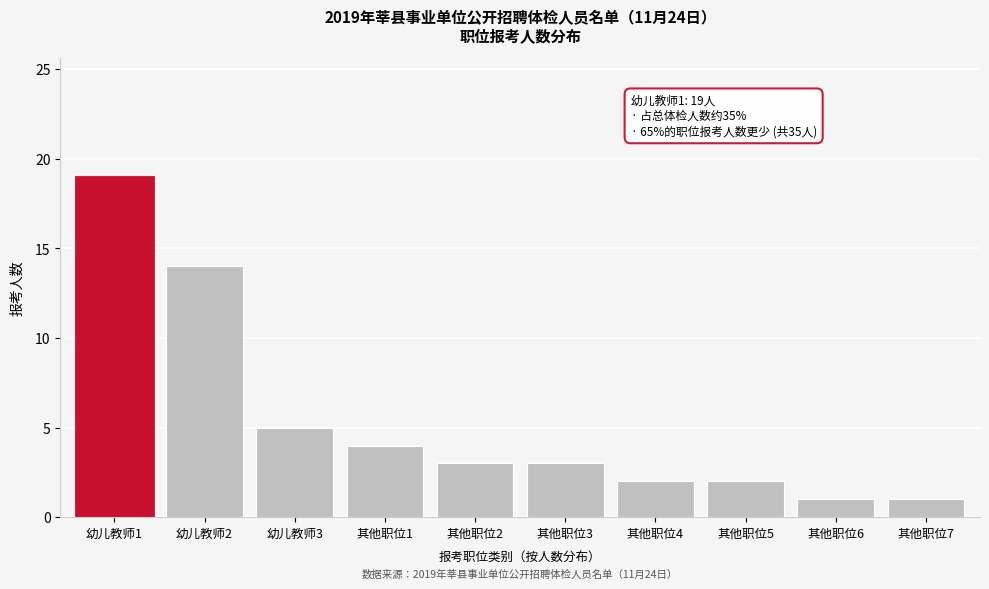

Reading left to right, list all the values displayed in this chart.

幼儿教师1=19	幼儿教师2=14	幼儿教师3=5	其他职位1=4	其他职位2=3	其他职位3=3	其他职位4=2	其他职位5=2	其他职位6=1	其他职位7=1